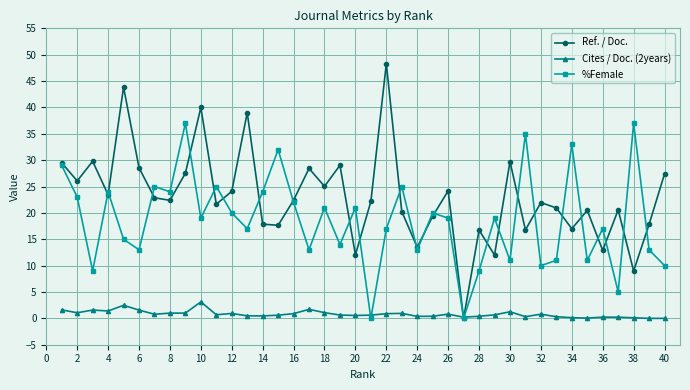

Which series has the largest total across all categories?

Ref. / Doc.